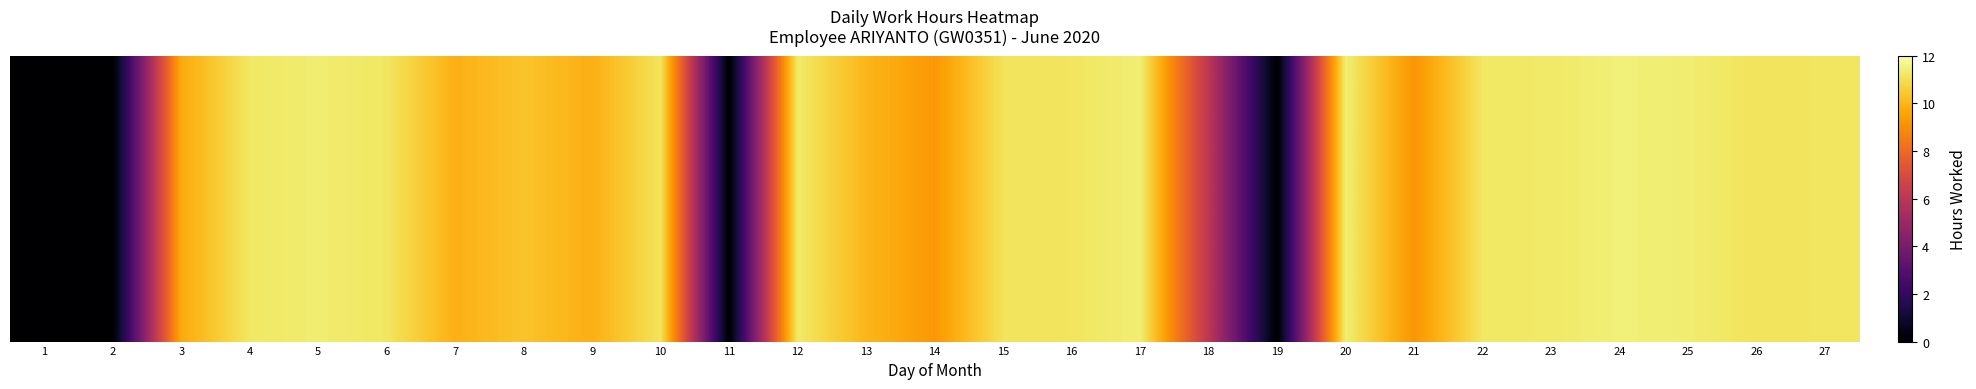

Rank the categories by value from highest to lowest.

24, 20, 17, 5, 25, 12, 23, 4, 22, 6, 27, 16, 10, 15, 26, 8, 13, 7, 9, 3, 14, 21, 18, 1, 2, 11, 19